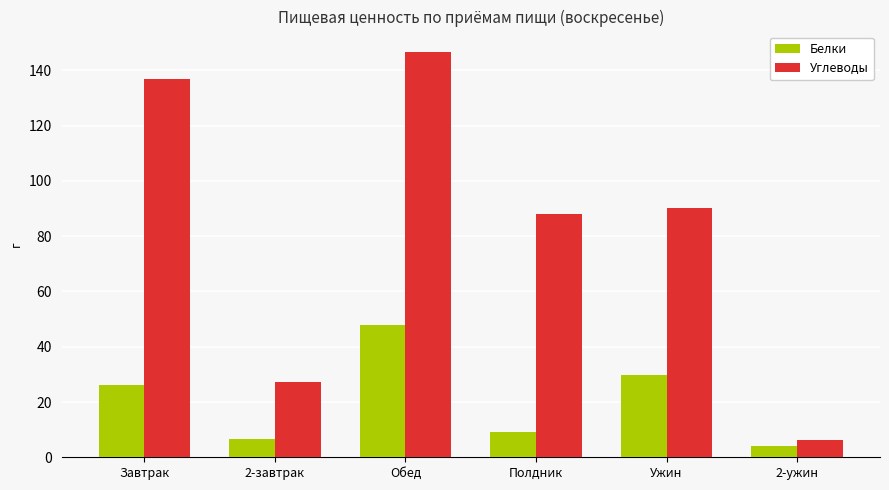

What is the difference between the second highest and minimum values in the Углеводы series?

130.7